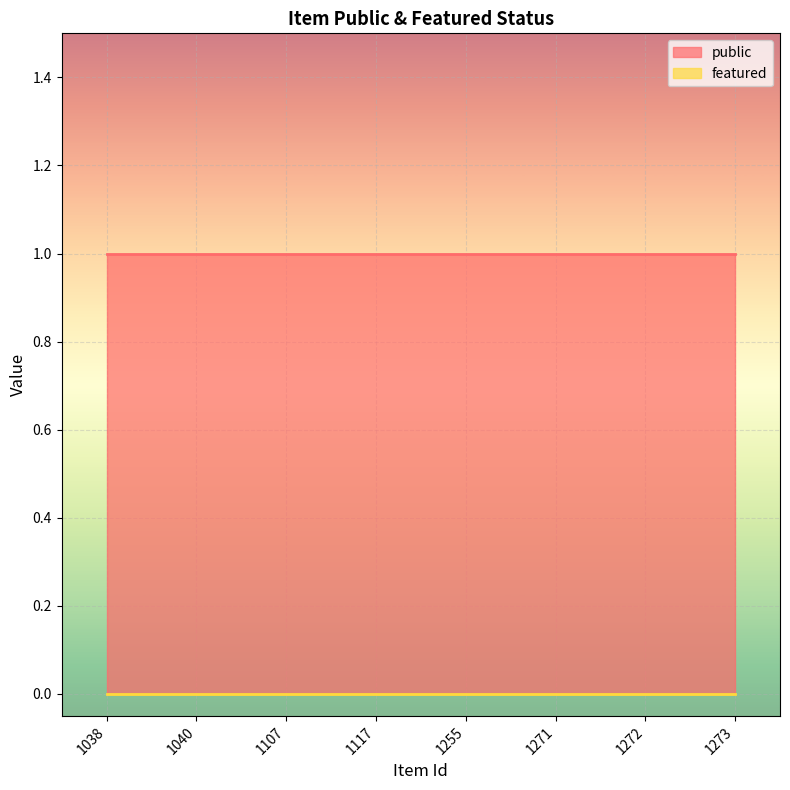

Reading left to right, extract all data points from this chart.

public: 1	1	1	1	1	1	1	1
featured: 0	0	0	0	0	0	0	0